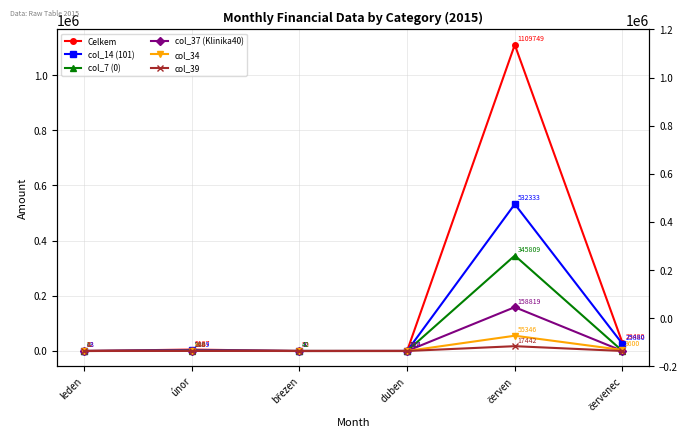

What is the value of the col_14 (101) point at the 5th from the left?

532333.0